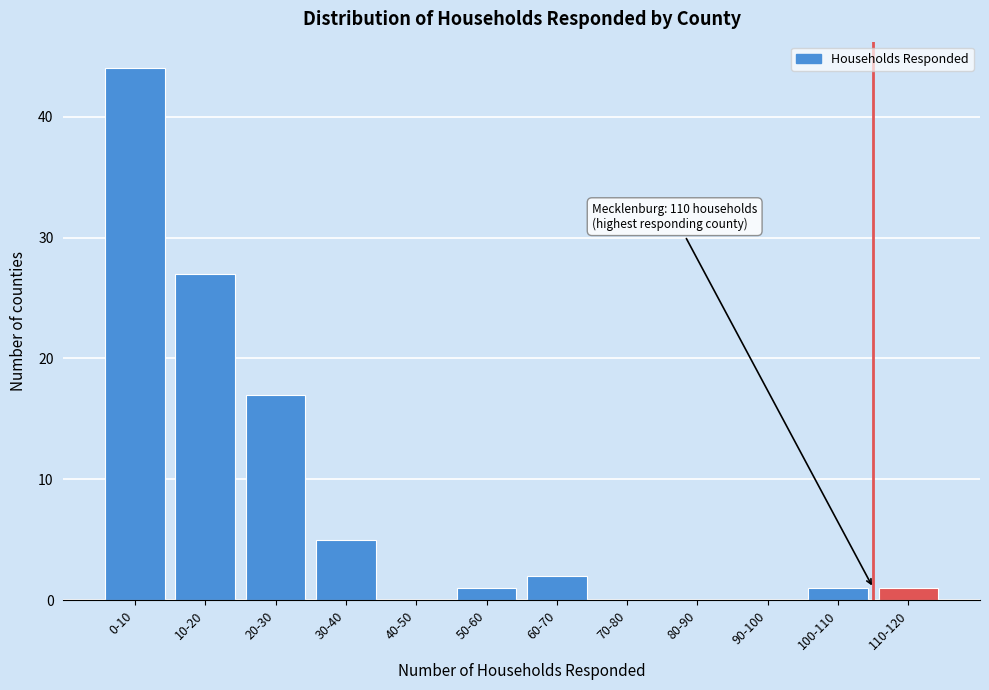

Reading right to left, extract all data points from this chart.

110-120=1	100-110=1	90-100=0	80-90=0	70-80=0	60-70=2	50-60=1	40-50=0	30-40=5	20-30=17	10-20=27	0-10=44